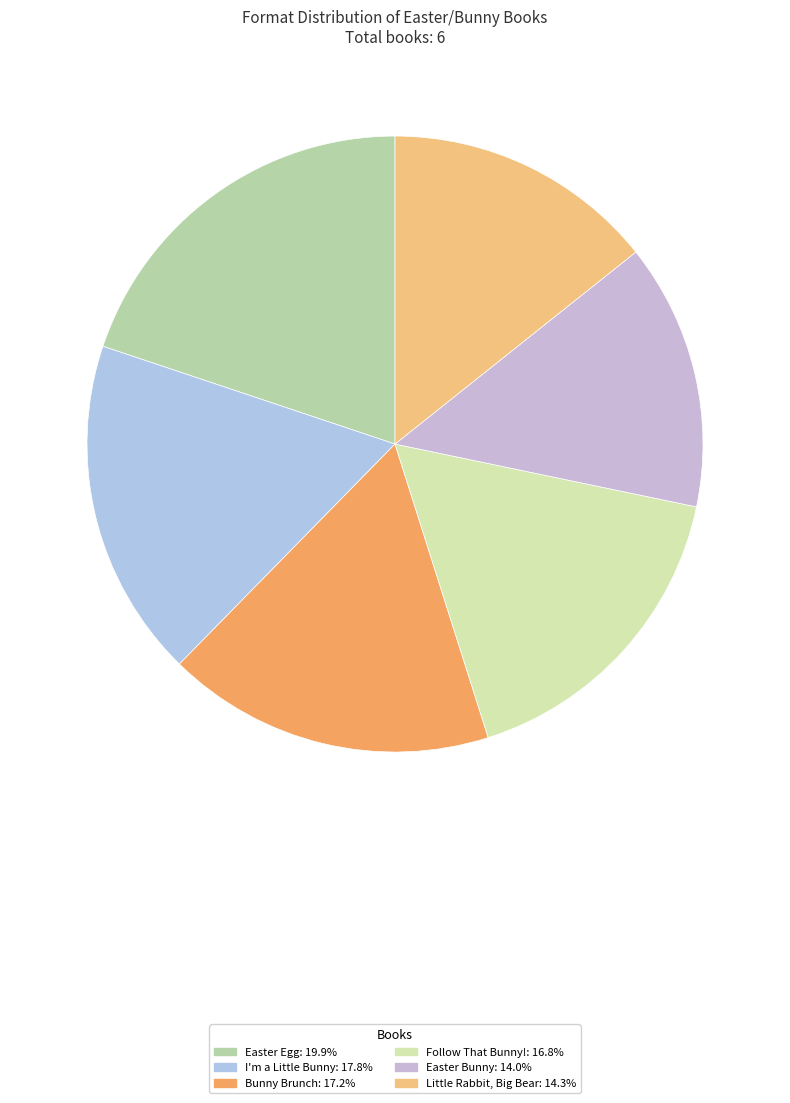

What is the largest slice in the pie chart?

Easter Egg